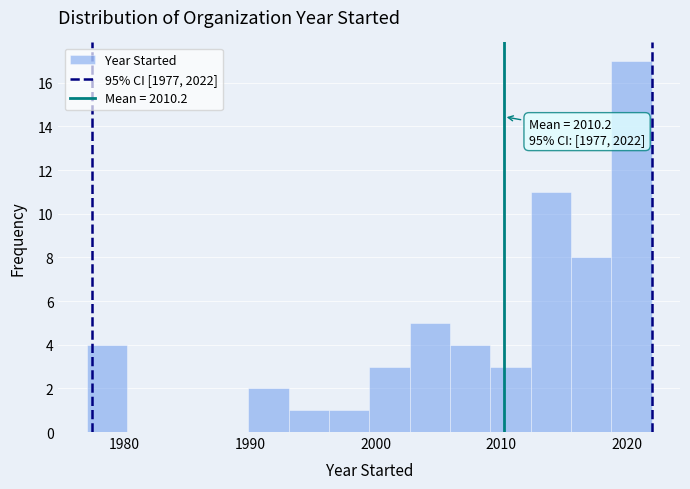

Around what value on the x-axis is the tallest bar? Give the approximate position of its centre, as read against the axis.

2020